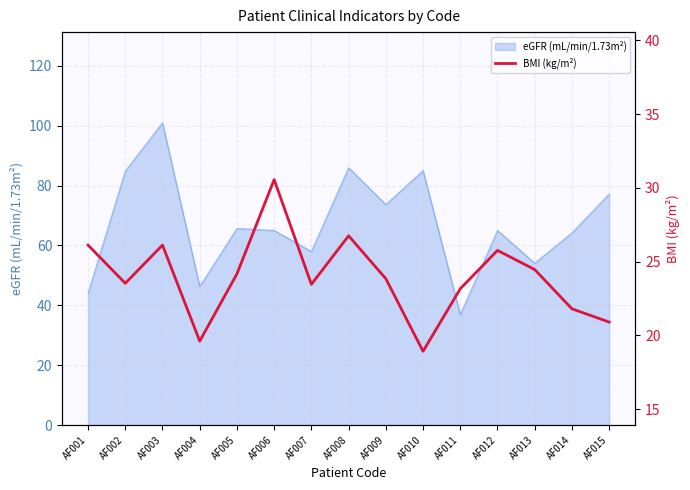

Which category has the lowest value across all series?

AF010